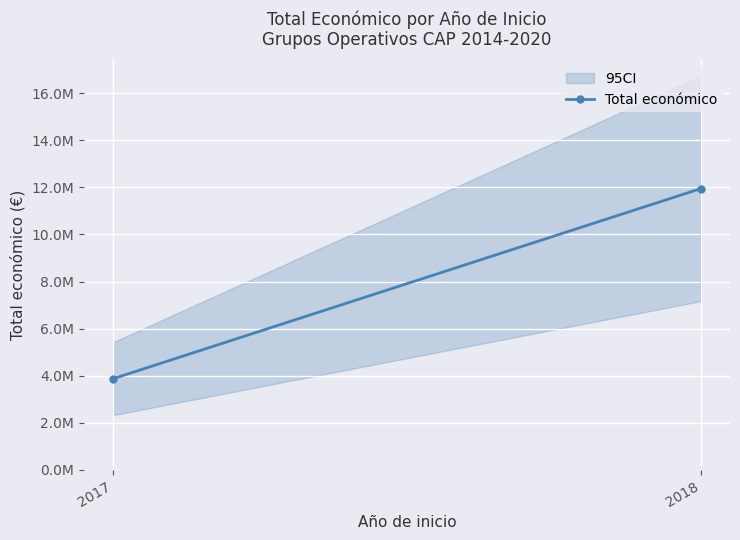

How many lines are shown in the chart?

1